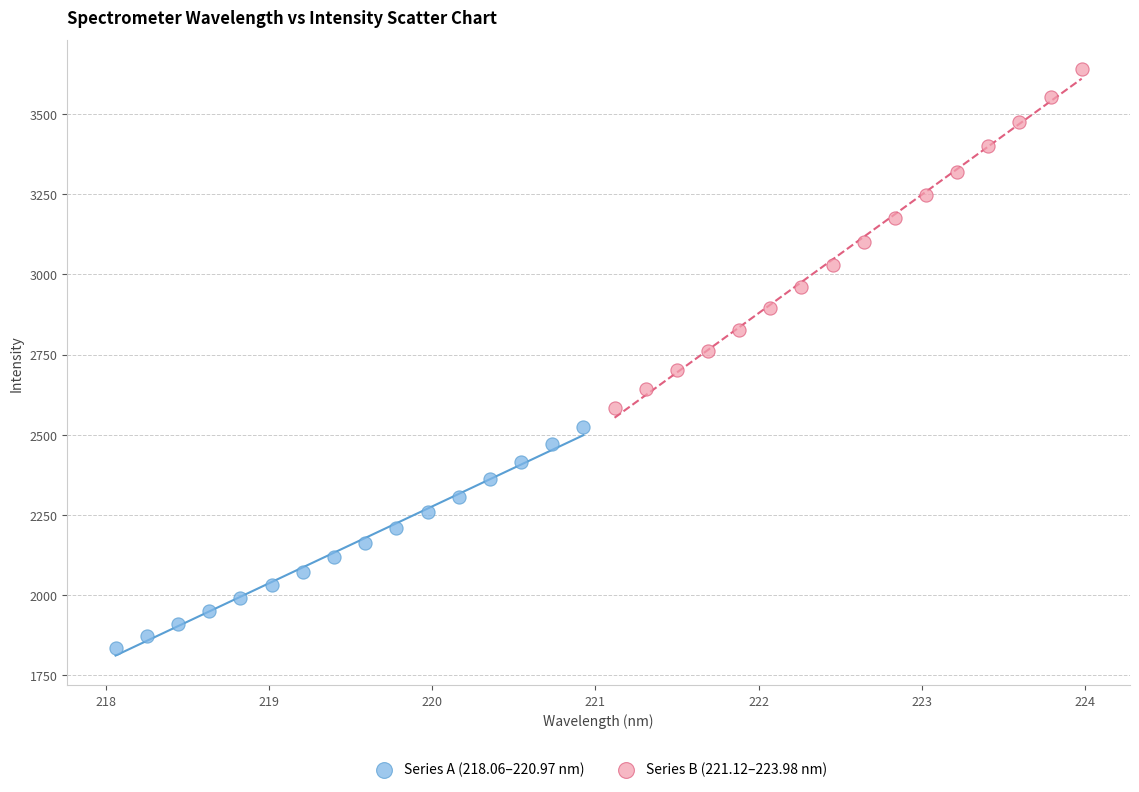

Which series contains the highest Y value?

Series B (221.12–223.98 nm)